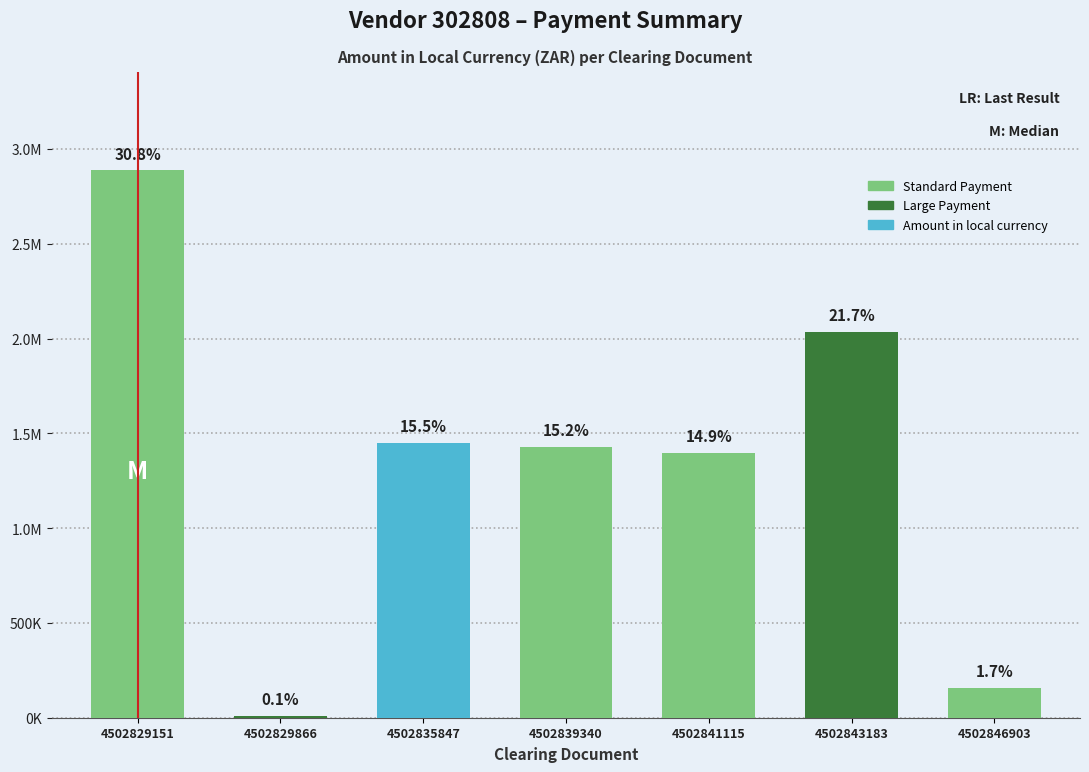

Are the bars grouped side by side (vs. stacked)?

No